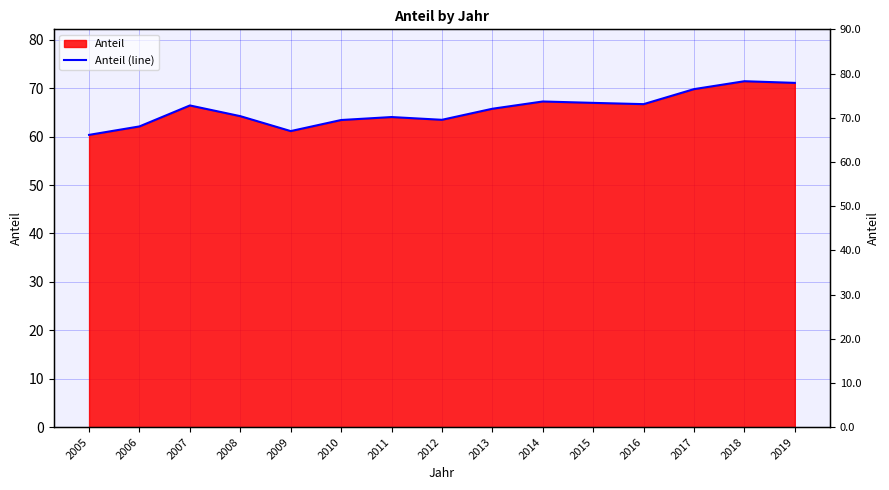

What is the sum of all values?

984.1